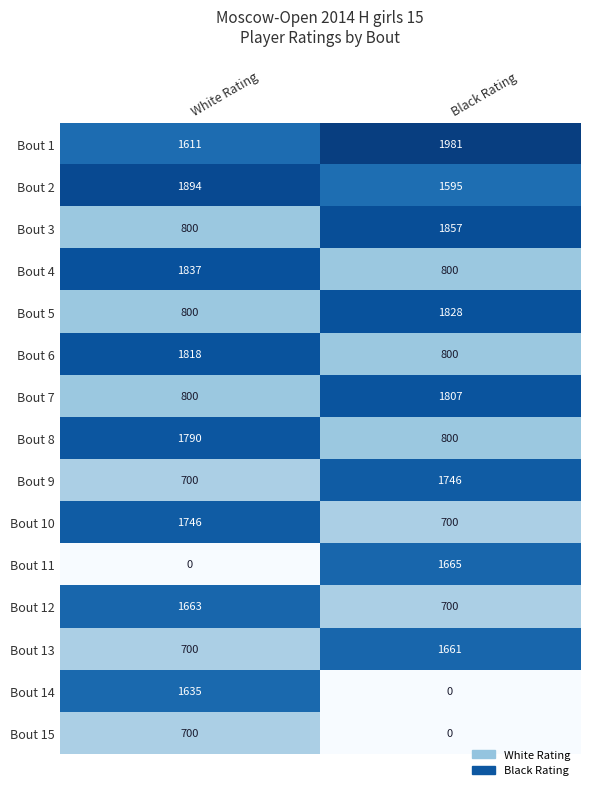

True or false: Bout 6 has a value of 1324 at Black Rating.

False